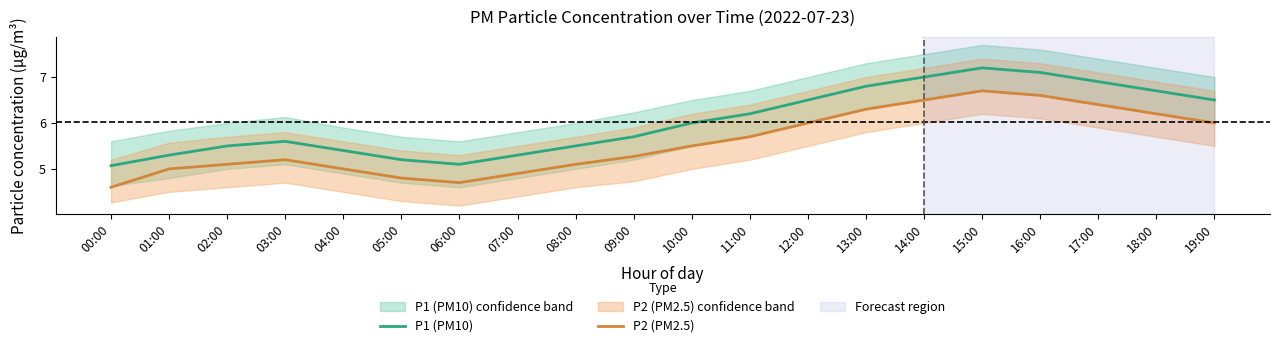

Is the value of P2 (PM2.5) at 05:00 greater than the value of P1 (PM10) at 17:00?

No